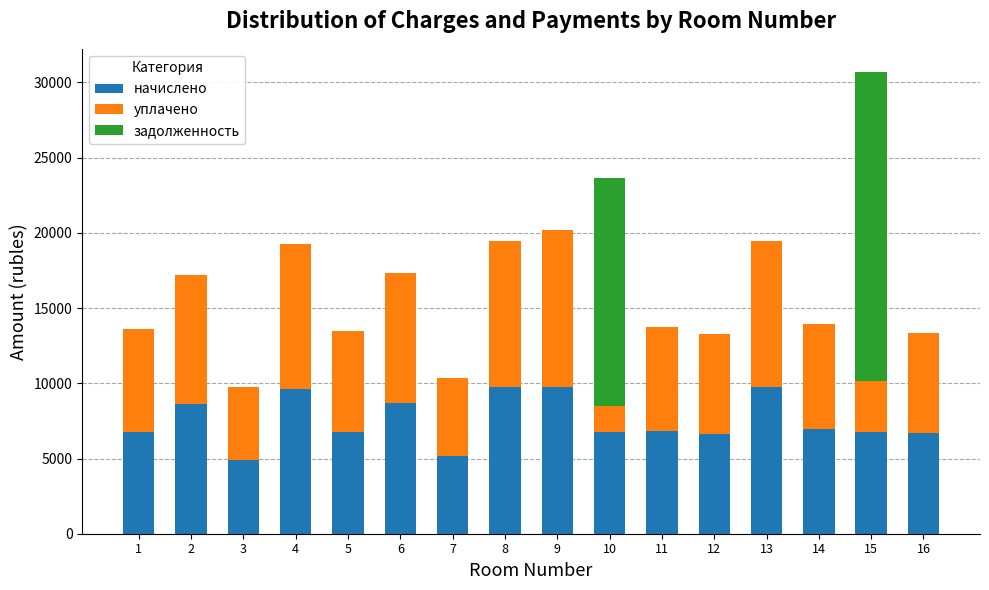

What is the total value across all series at 8?

19474.6